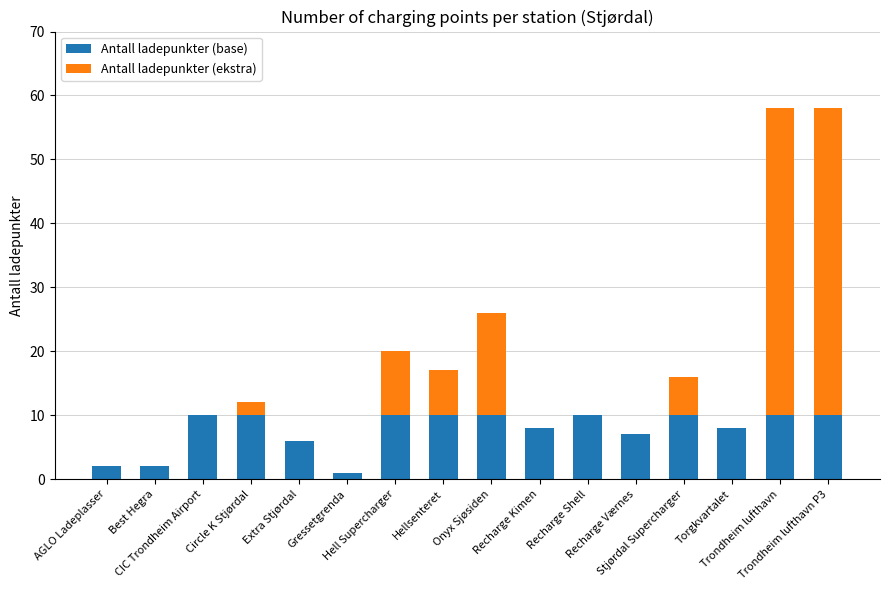

What is the maximum value for Antall ladepunkter (base)?

10